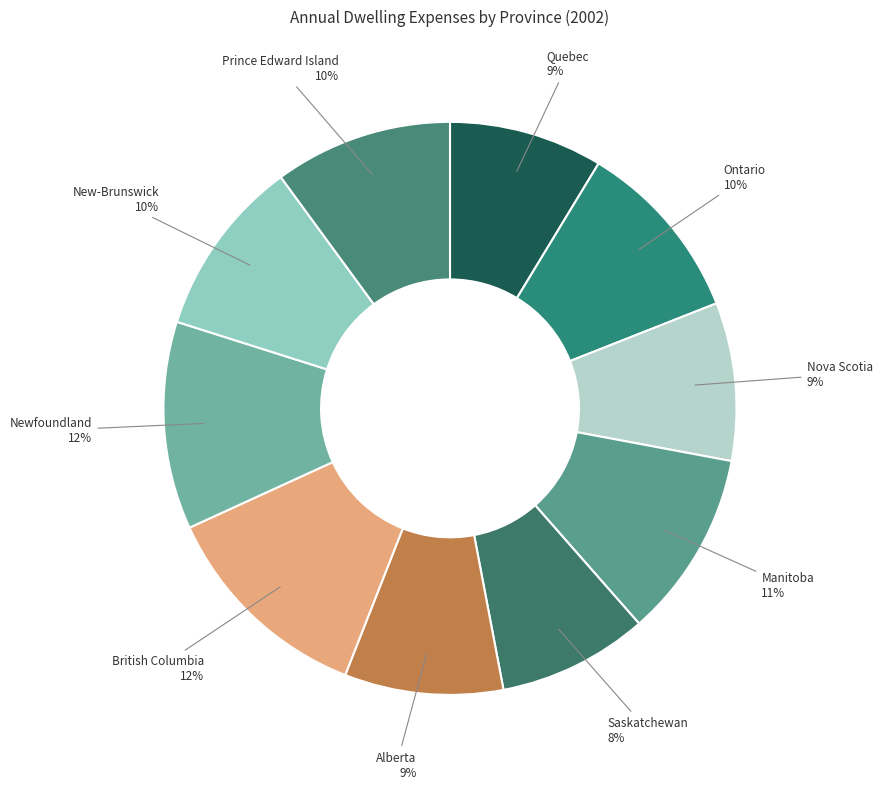

To the nearest percent, what percentage of the pie is Saskatchewan?

8%